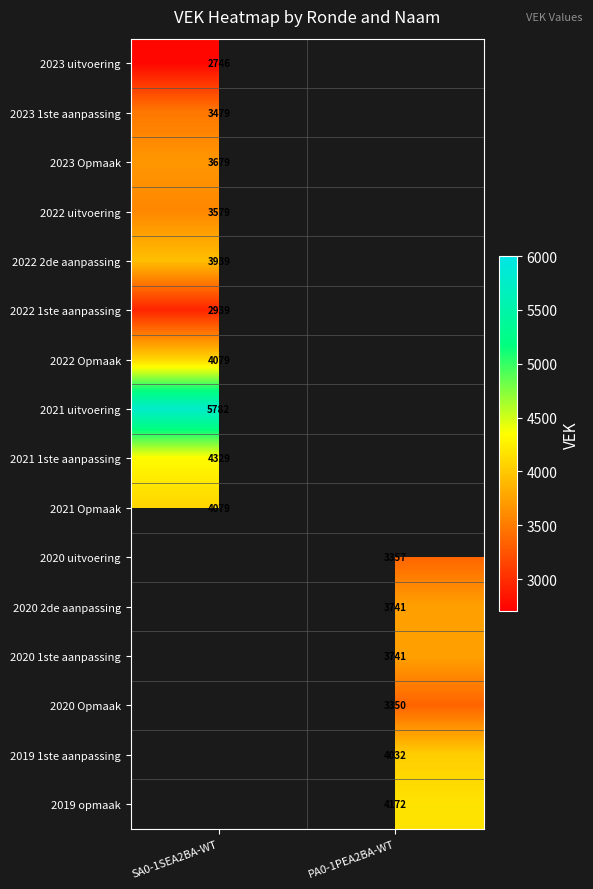

At how many categories does at least one series exceed 5402?

1